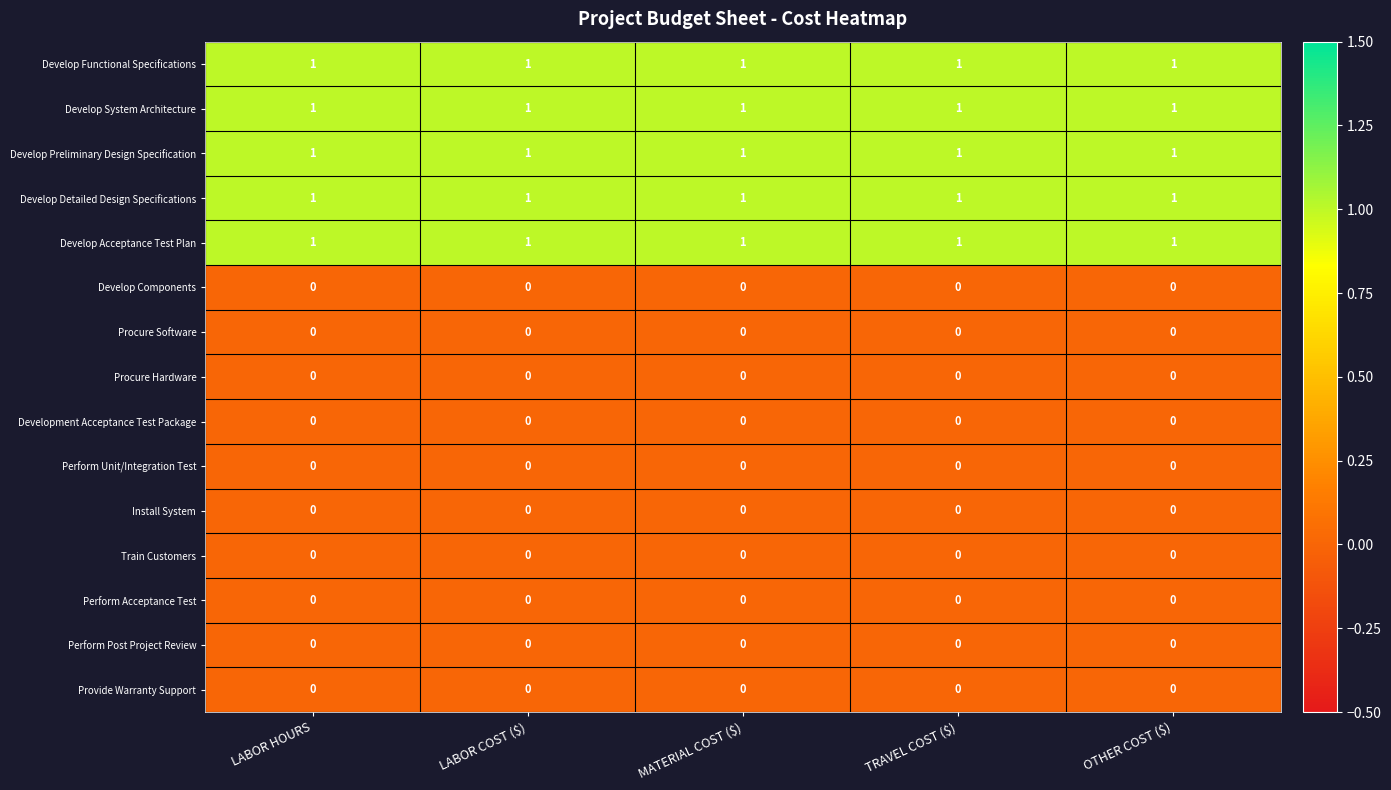

True or false: Provide Warranty Support has a value of 0 at LABOR HOURS.

True